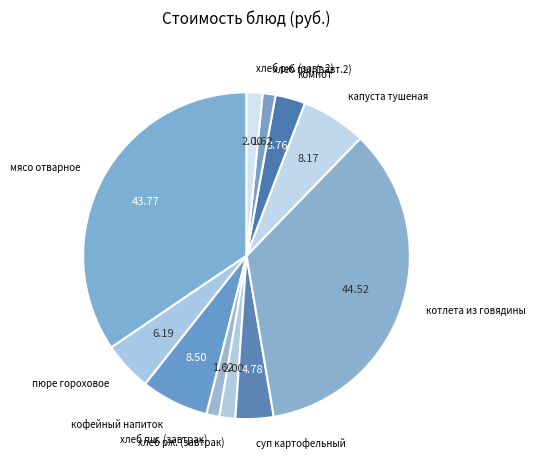

Count the number of slices in the pie.

11